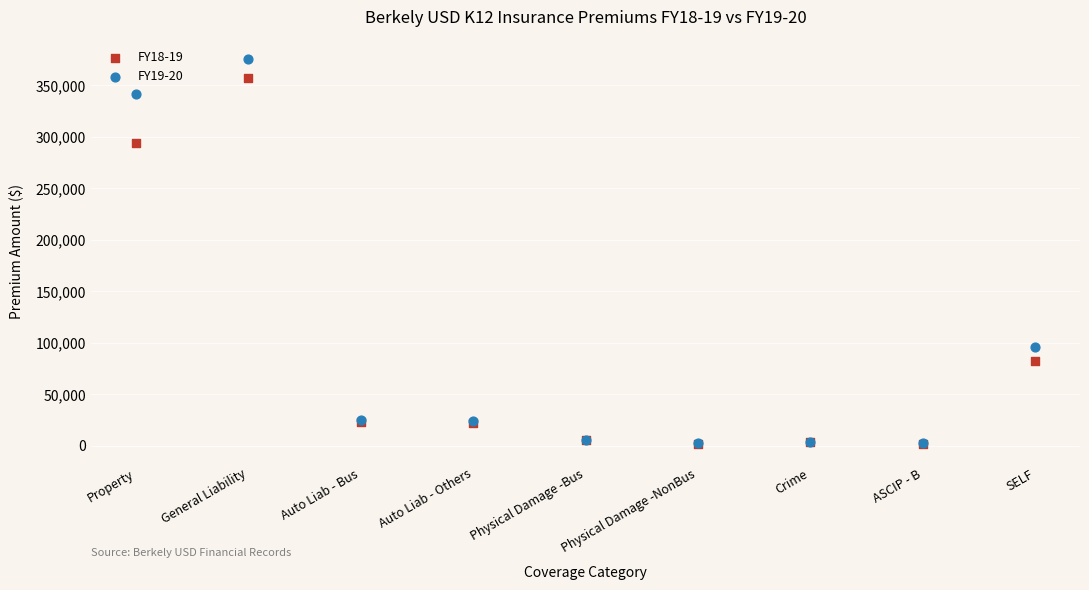

What are all the series names shown in the legend?

FY18-19, FY19-20